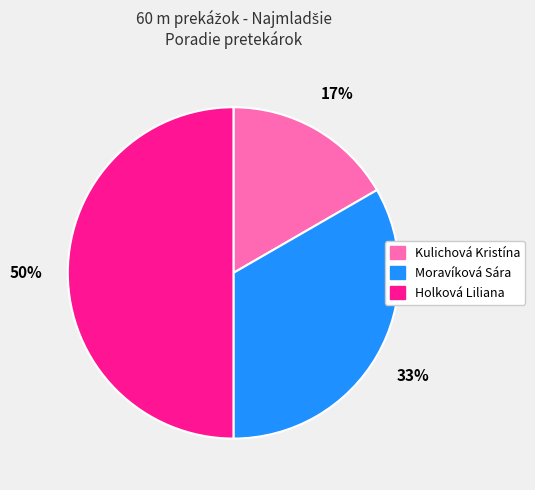

Is Moravíková Sára the majority of the pie?

No